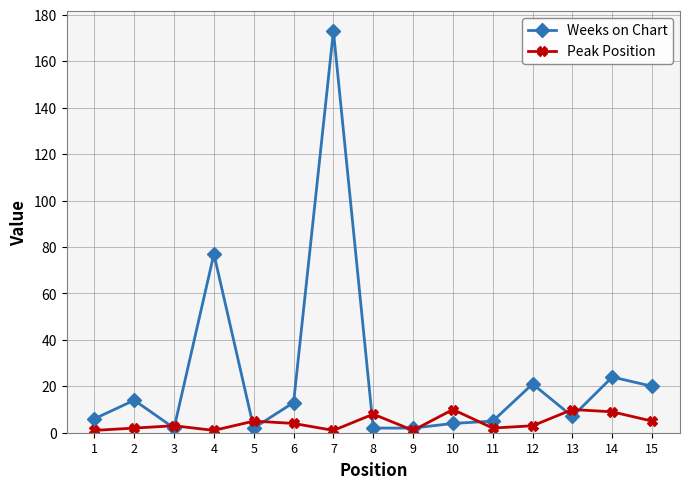

How many interior local peaks does the Peak Position series have?

5